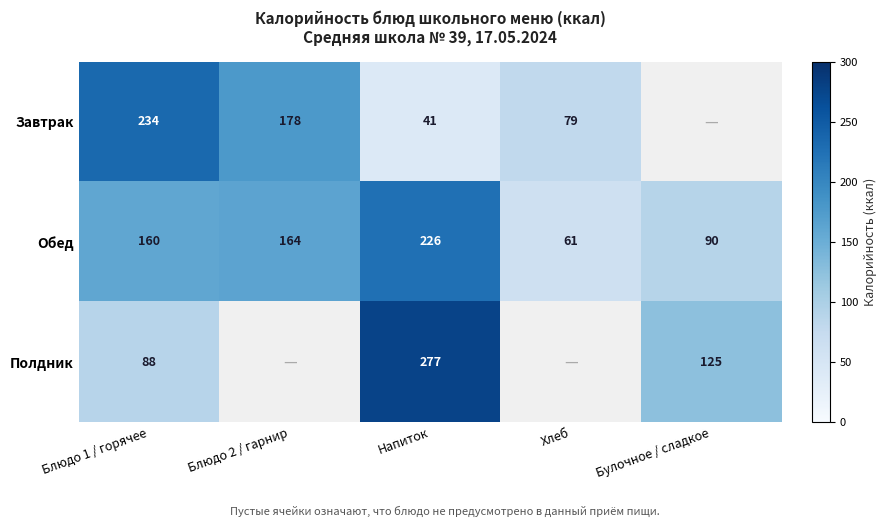

Rank the categories by Обед value from lowest to highest.

Хлеб, Булочное / сладкое, Блюдо 1 / горячее, Блюдо 2 / гарнир, Напиток